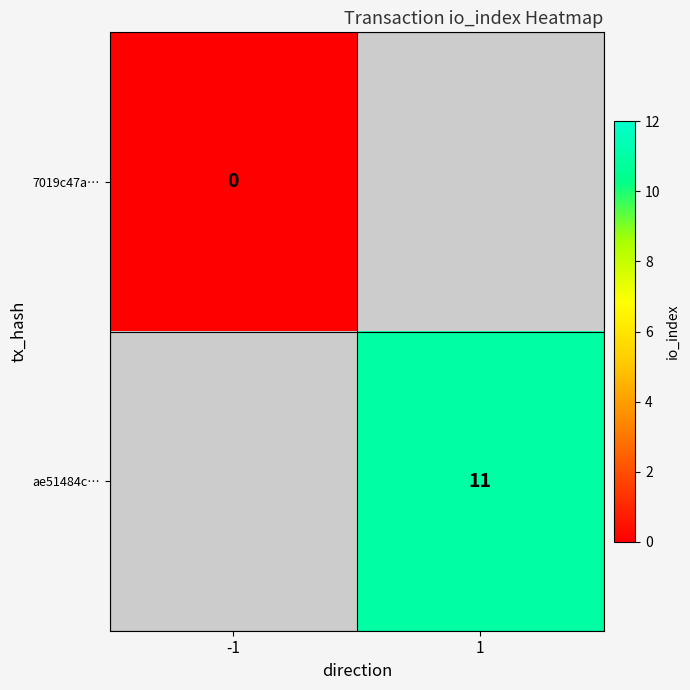

How many data points does each series have?

2